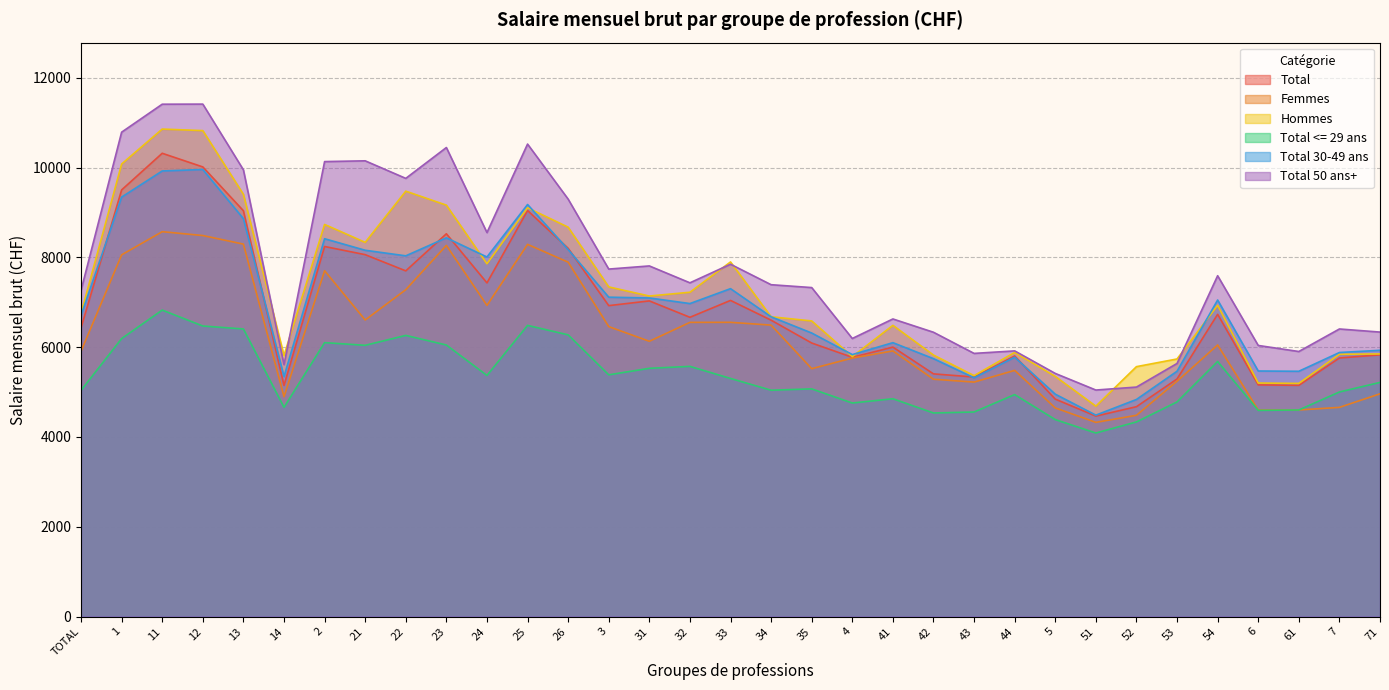

What is the approximate value of Total 50 ans+ at 1?

10787